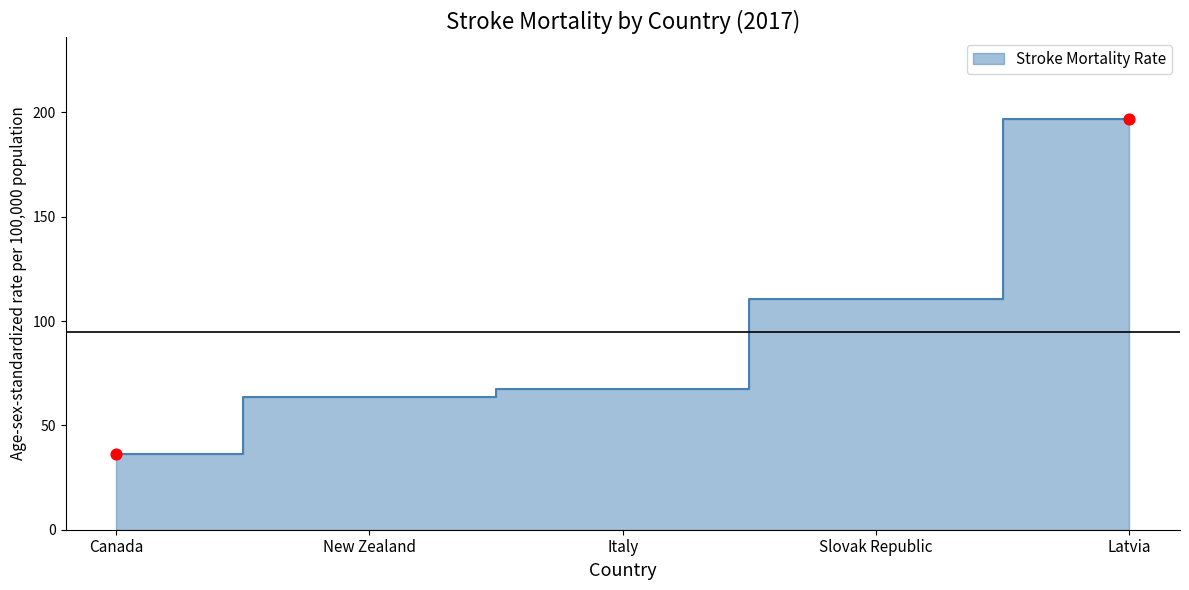

Approximately how many times larger is the value at Italy compared to Latvia?

0.3